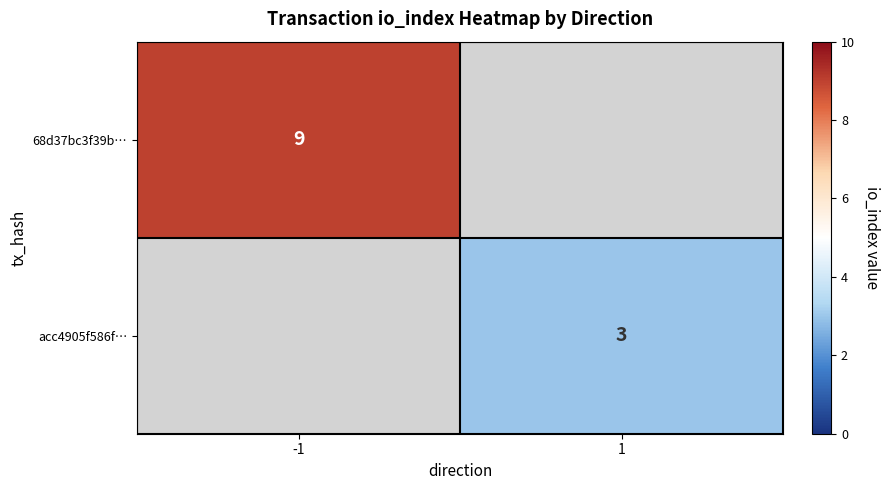

Is the value of acc4905f586f… at 1 greater than the value of 68d37bc3f39b… at -1?

No